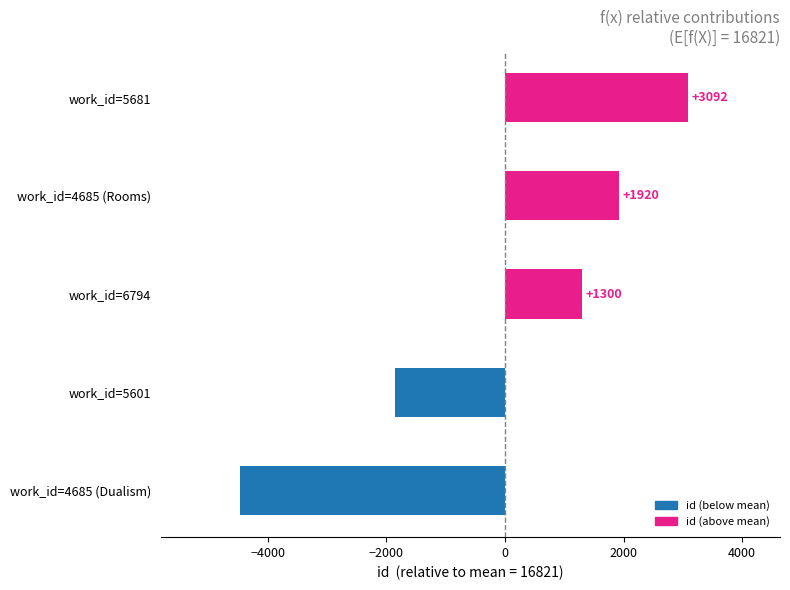

Which has a higher value, work_id=5681 or work_id=4685 (Rooms)?

work_id=5681